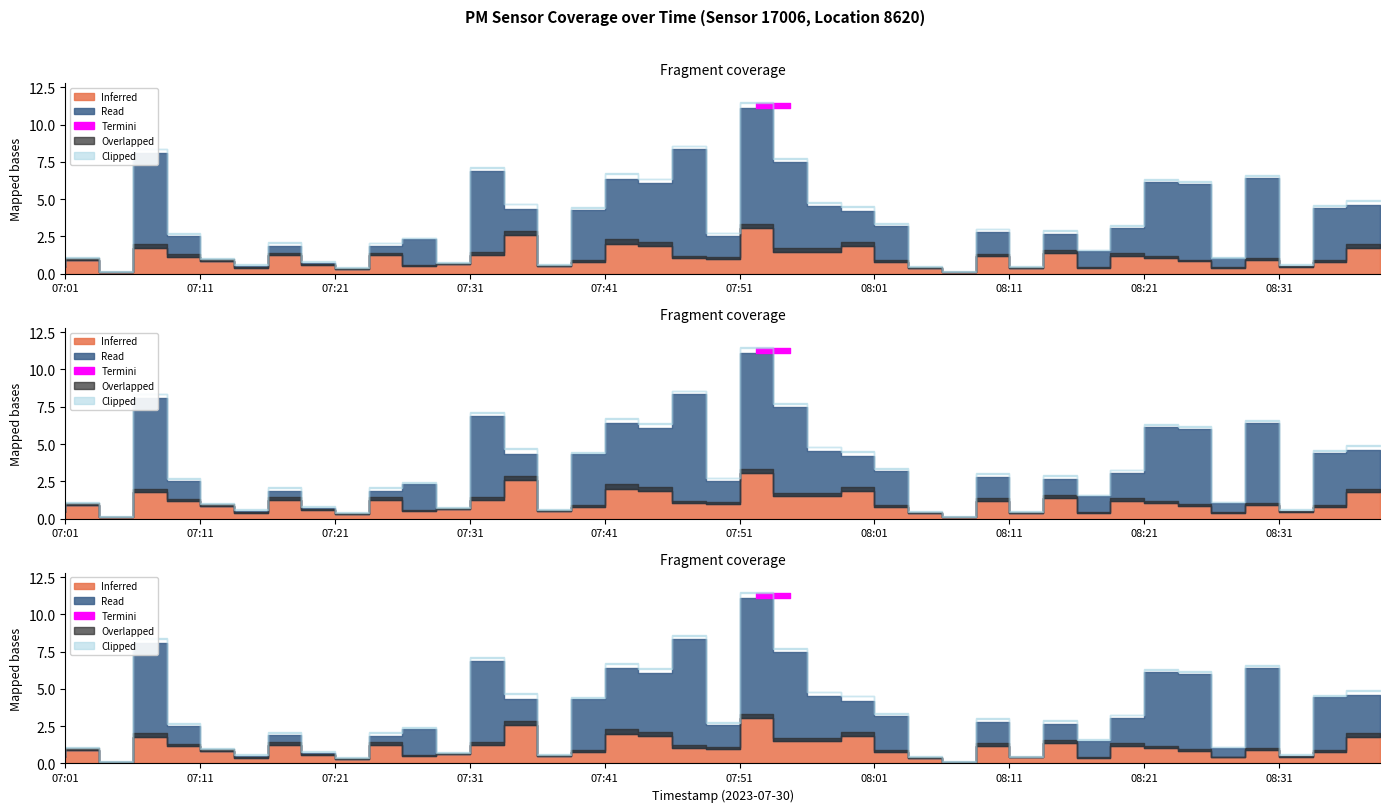

How many lines are shown in the chart?

2